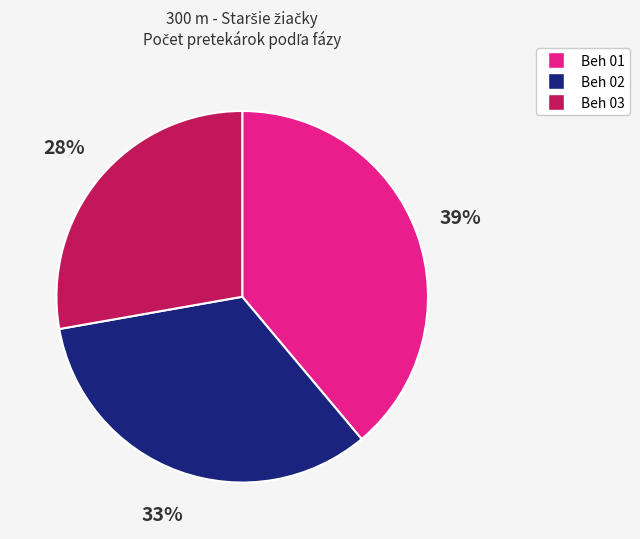

Which category has the biggest portion of the pie?

Beh 01